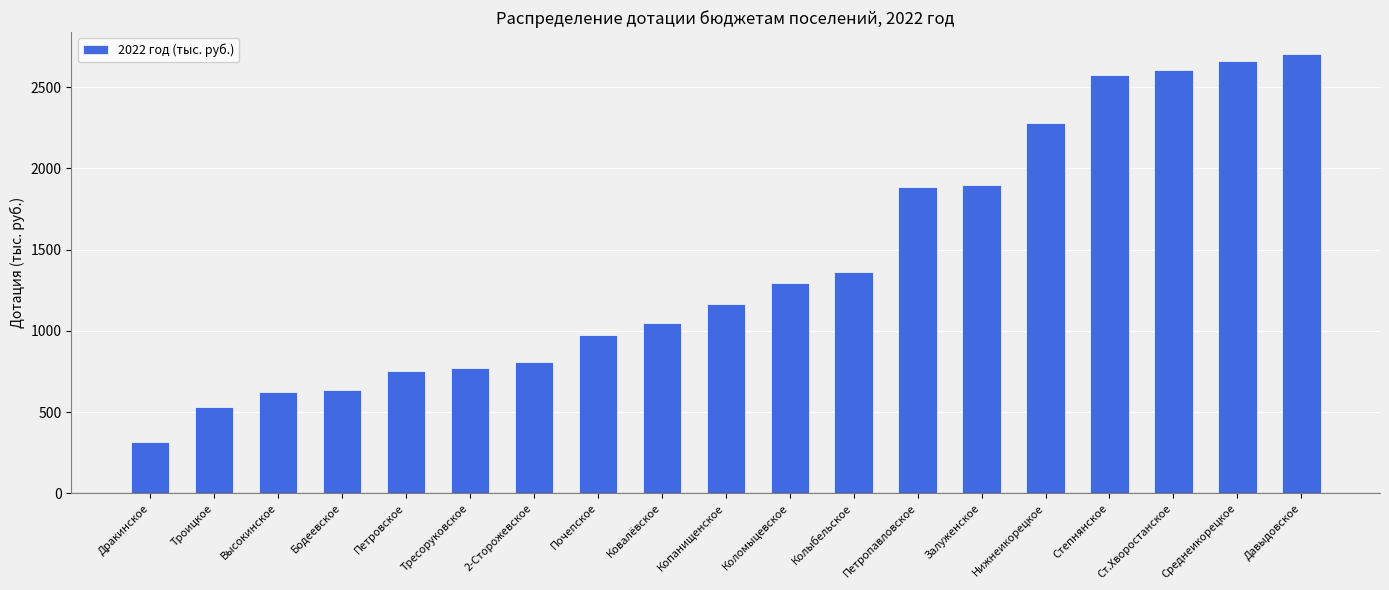

What is the ratio of the value at Копанищенское to the value at Высокинское?

1.9